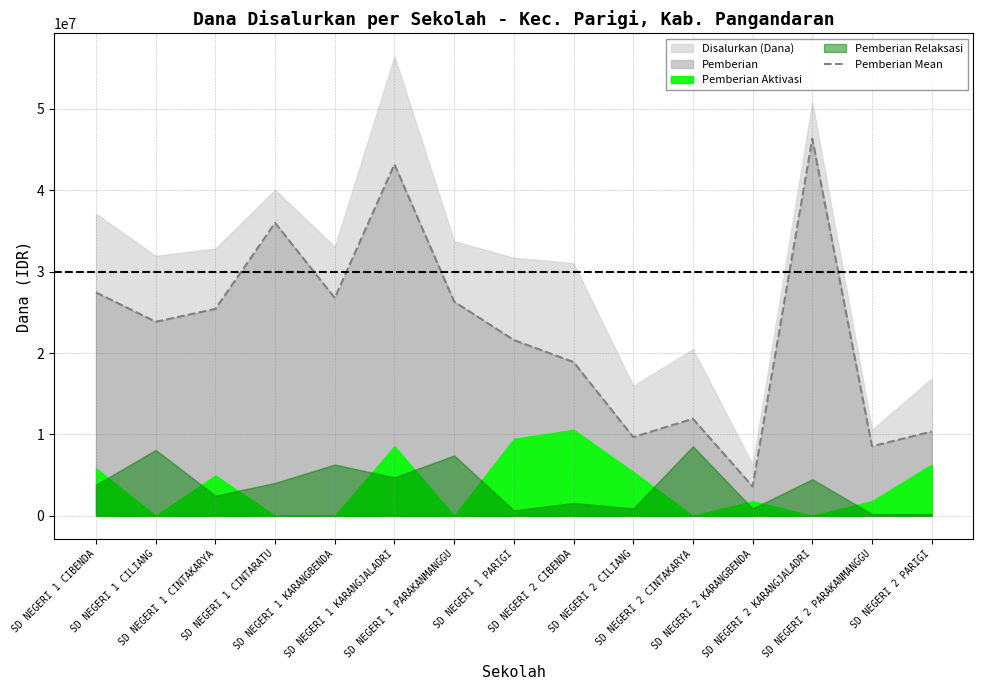

How many interior local valleys (lower than both neighbors) does the data have?

5